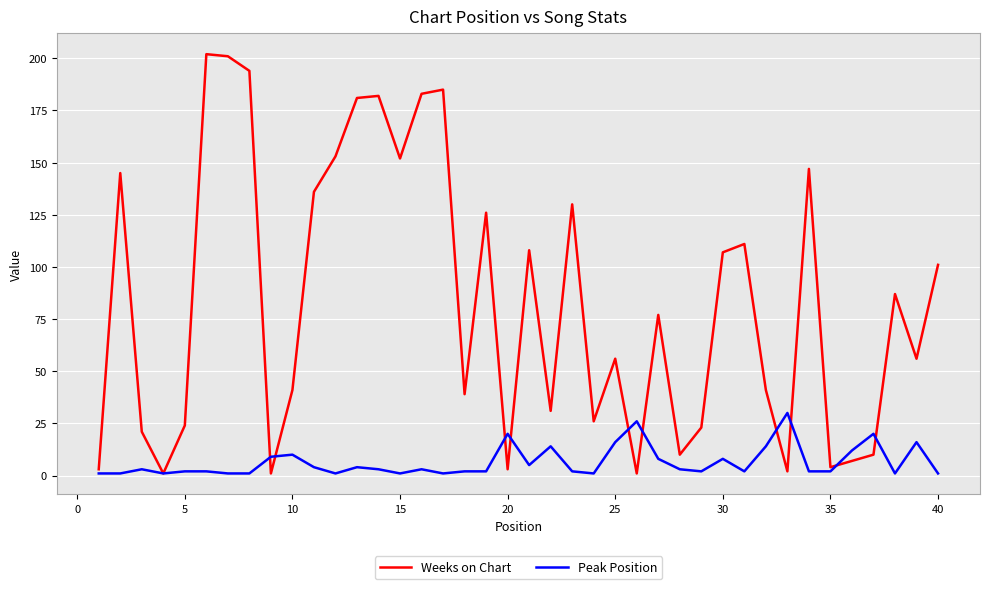

What is the highest value of the Weeks on Chart series?

202